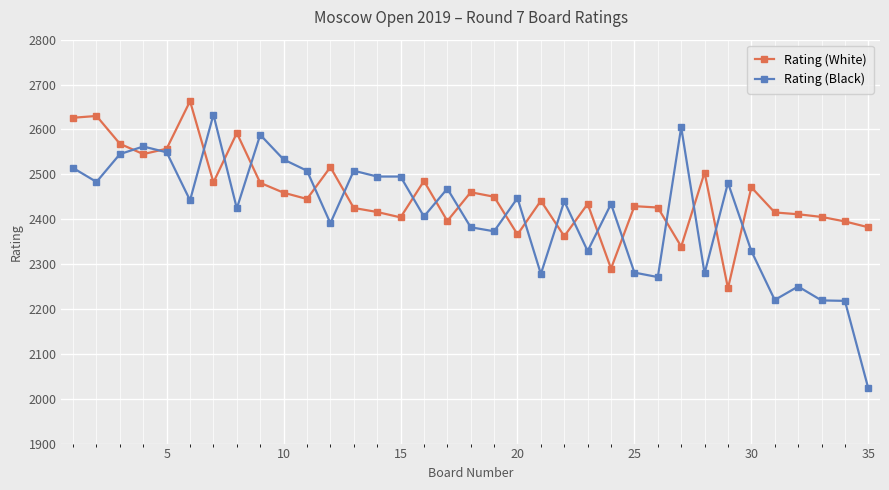

Rank the series by their average value, from lowest to highest.

Rating (Black), Rating (White)